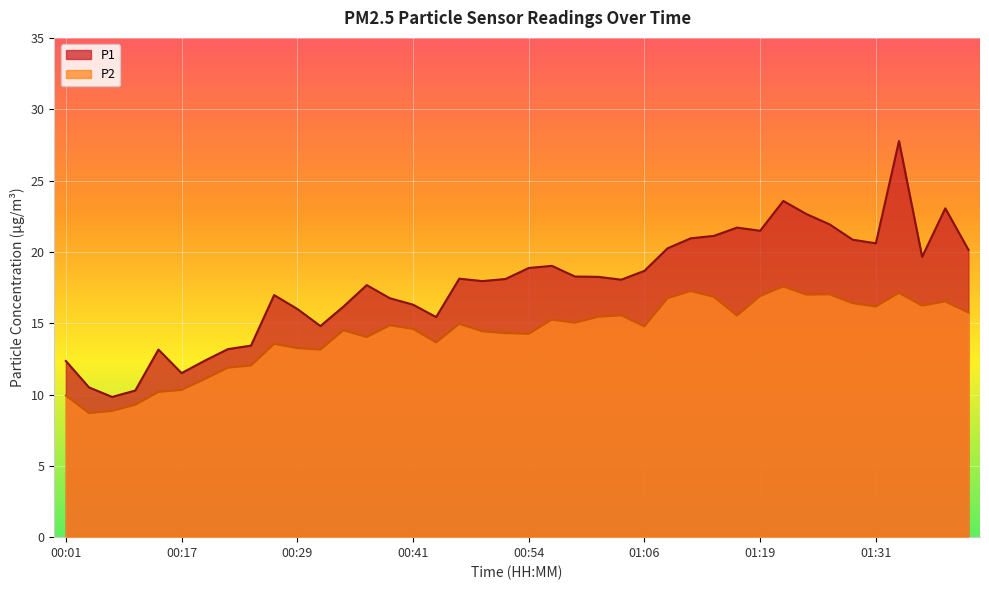

List the series in order of their peak value, highest first.

P1, P2